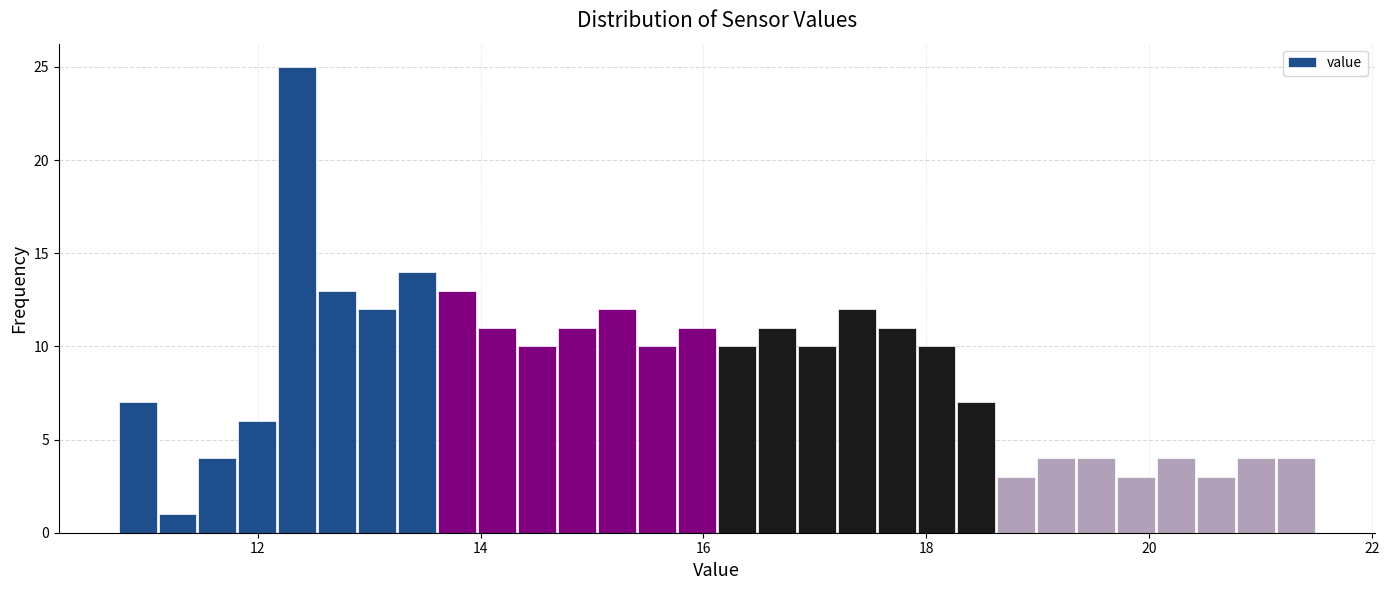

Around what value on the x-axis is the tallest bar? Give the approximate position of its centre, as read against the axis.

12.4